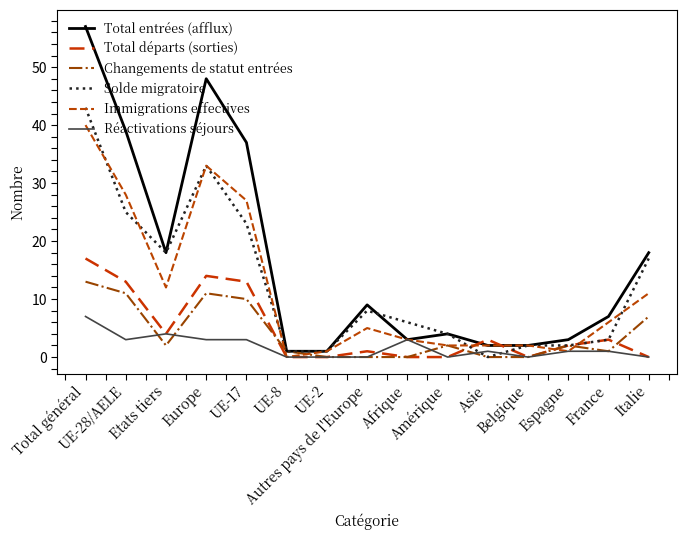

Rank the categories by Immigrations effectives value from lowest to highest.

UE-8, UE-2, Espagne, Amérique, Asie, Belgique, Afrique, Autres pays de l'Europe, France, Italie, Etats tiers, UE-17, UE-28/AELE, Europe, Total général